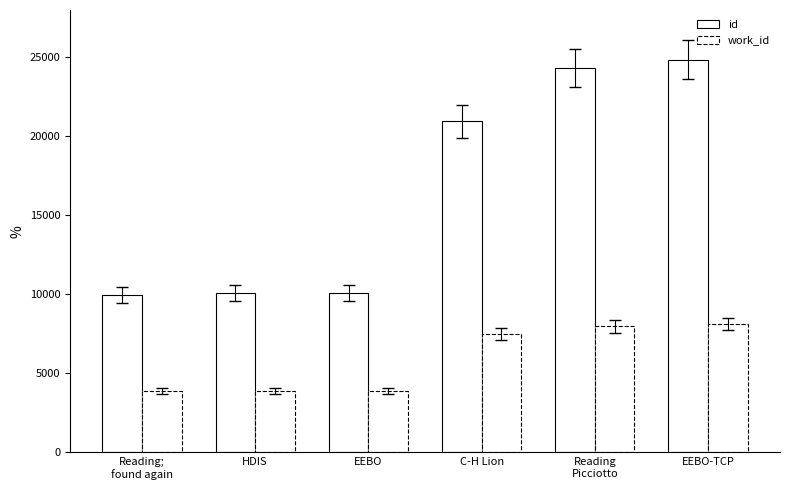

What is the approximate value of work_id at HDIS, to the nearest 50?

3900